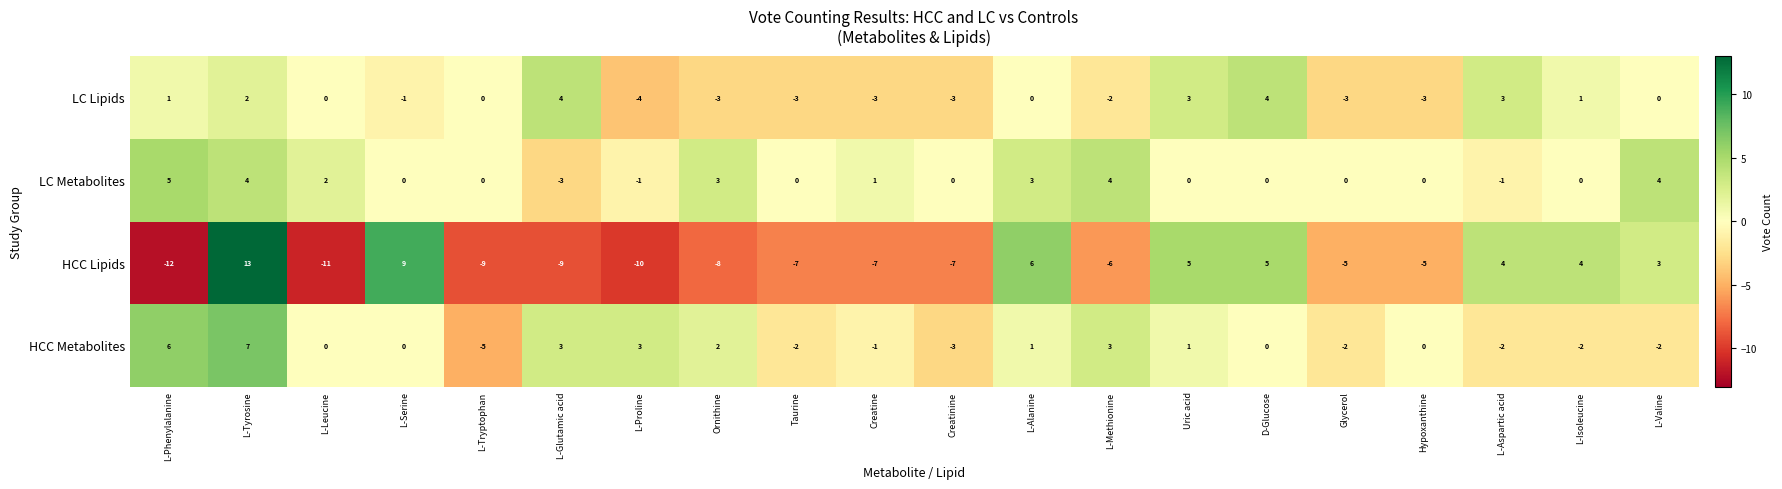

What is the total value across all series at Ornithine?

-6